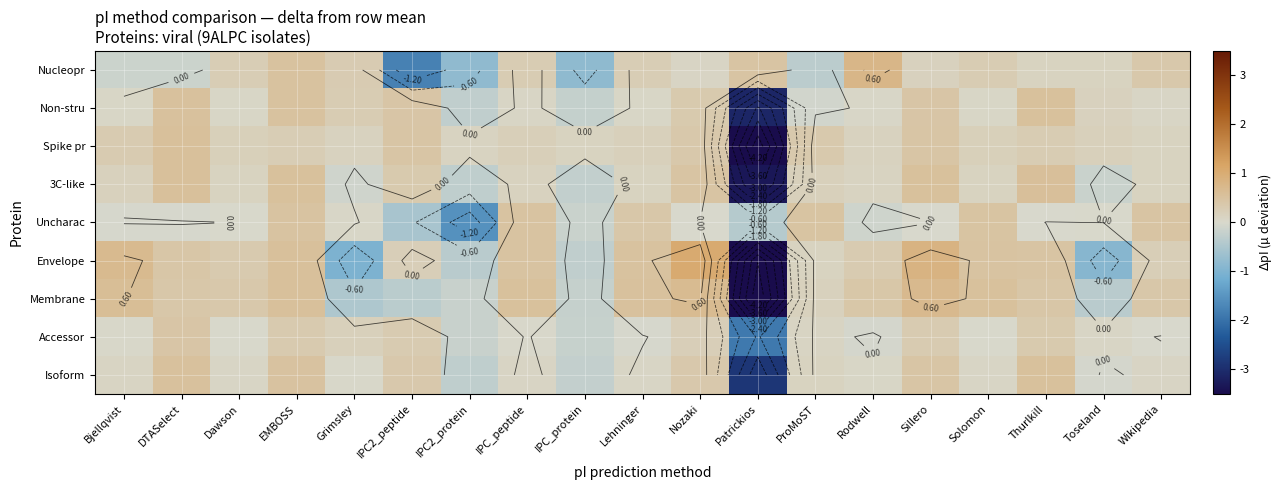

At which category is the sum across all series the highest?

EMBOSS